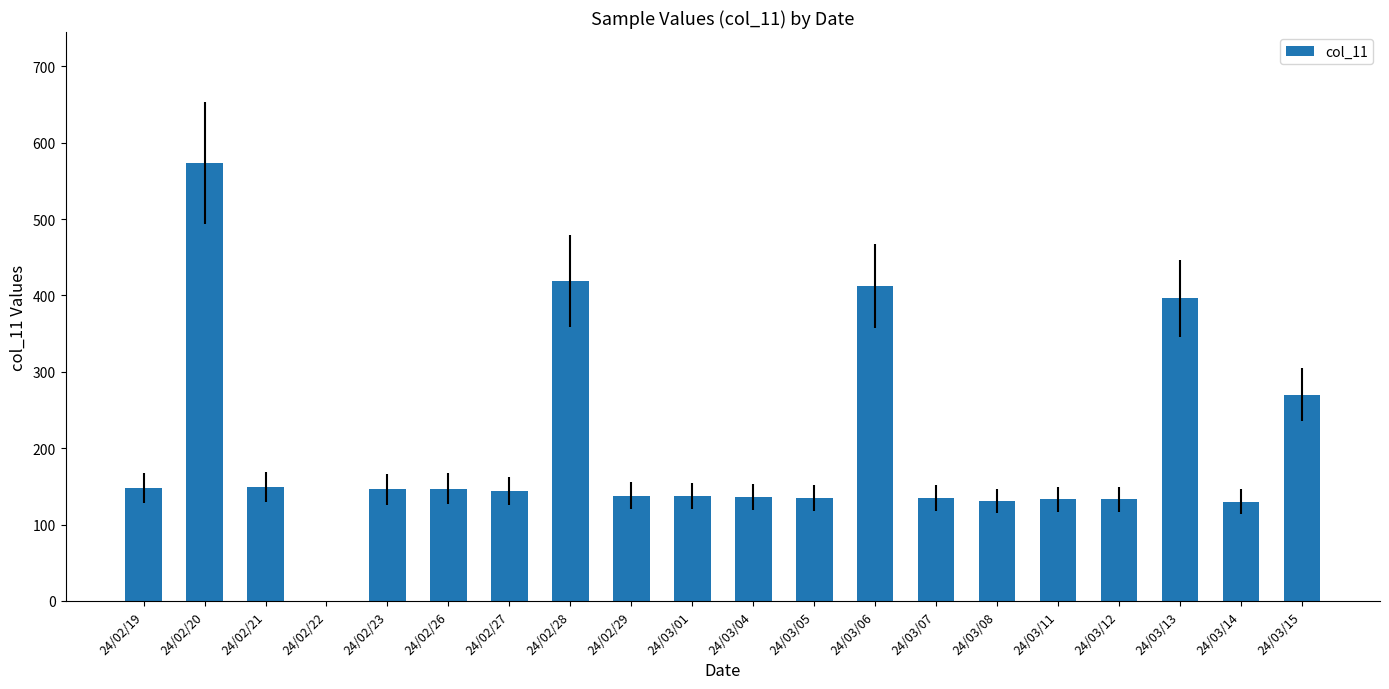

The value at 24/03/06 is 281. True or false?

False